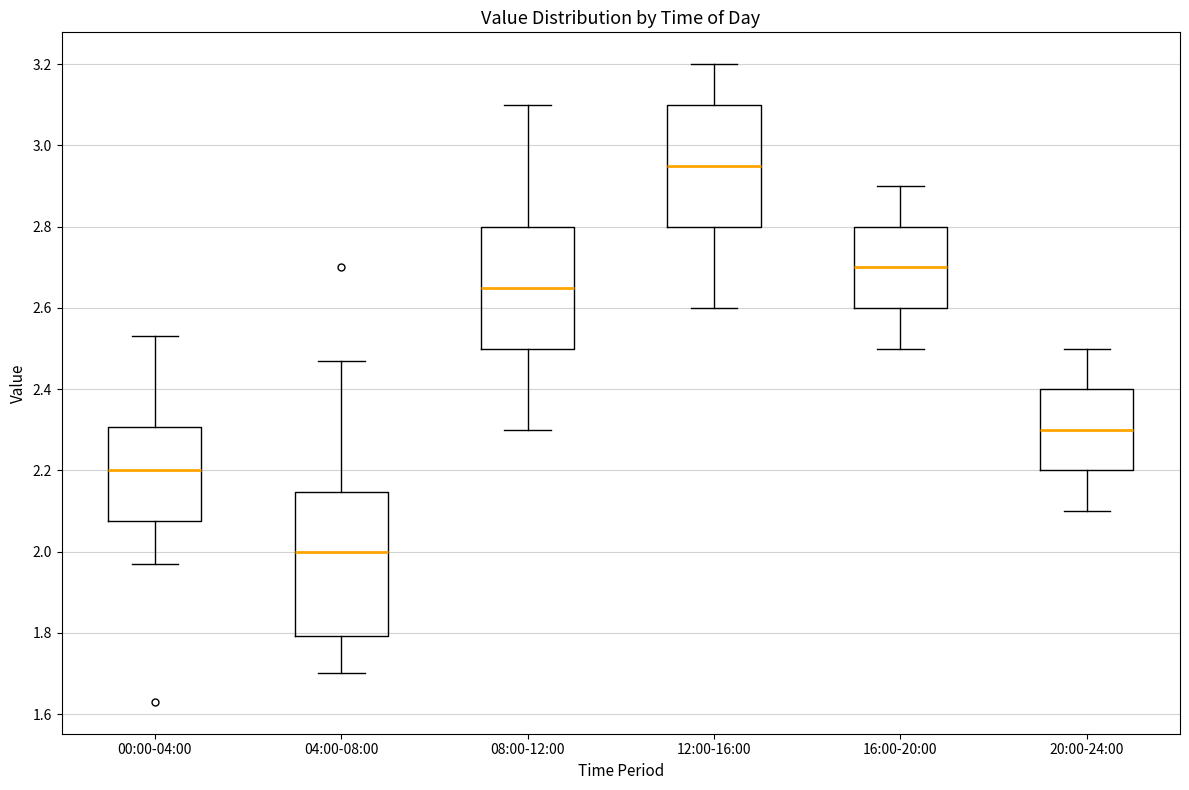

Which box's median line is the highest?

12:00-16:00